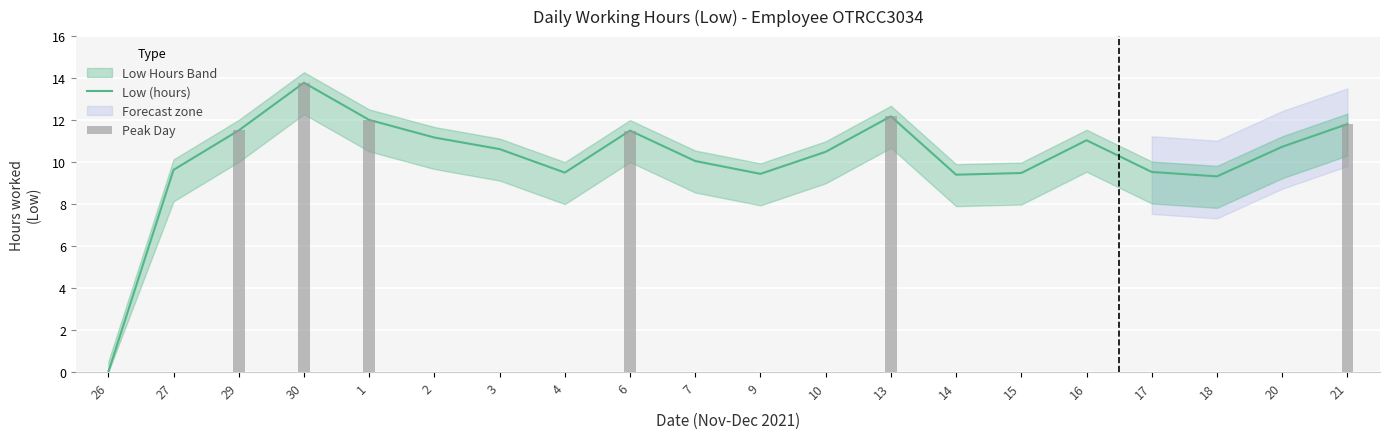

List the labels in order of value, largest first.

30, 13, 1, 21, 29, 6, 2, 16, 20, 3, 10, 7, 27, 17, 4, 15, 9, 14, 18, 26